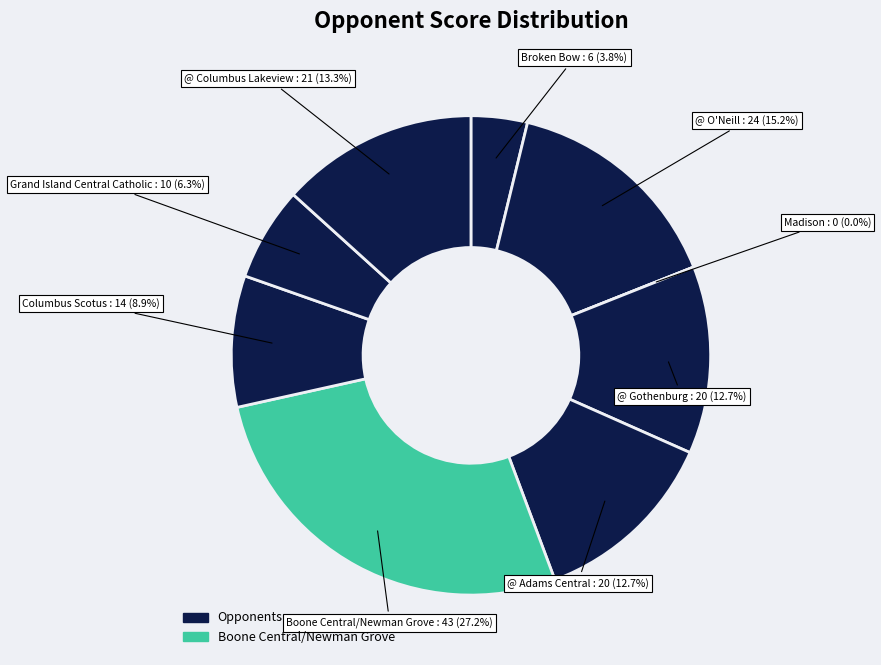

Rank the categories by value from lowest to highest.

Madison, Broken Bow, Grand Island Central Catholic, Columbus Scotus, @ Gothenburg, @ Adams Central, @ Columbus Lakeview, @ O'Neill, Boone Central/Newman Grove